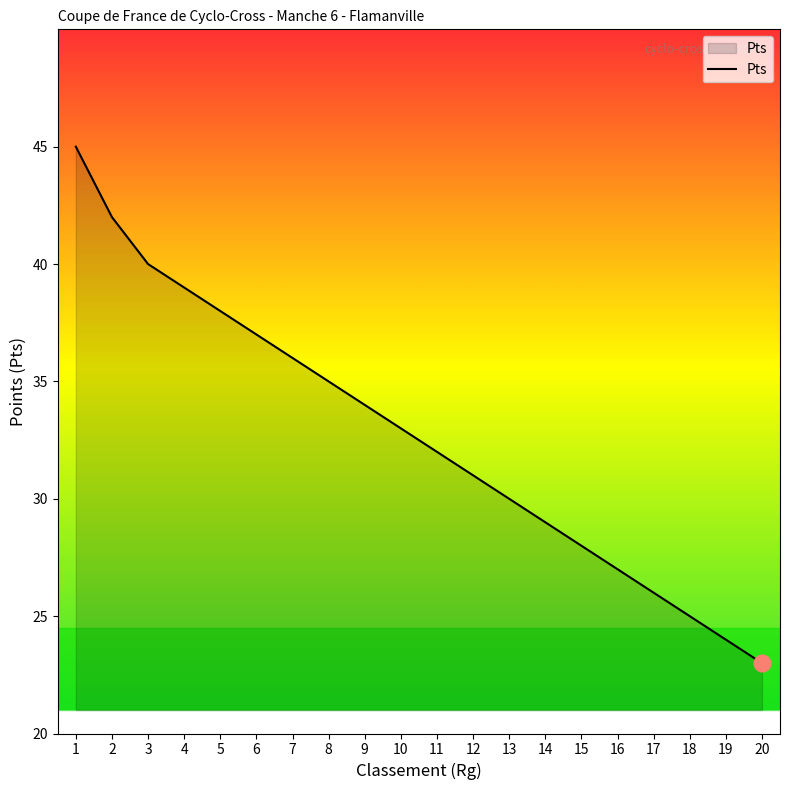

Rank the categories by value from lowest to highest.

20, 19, 18, 17, 16, 15, 14, 13, 12, 11, 10, 9, 8, 7, 6, 5, 4, 3, 2, 1